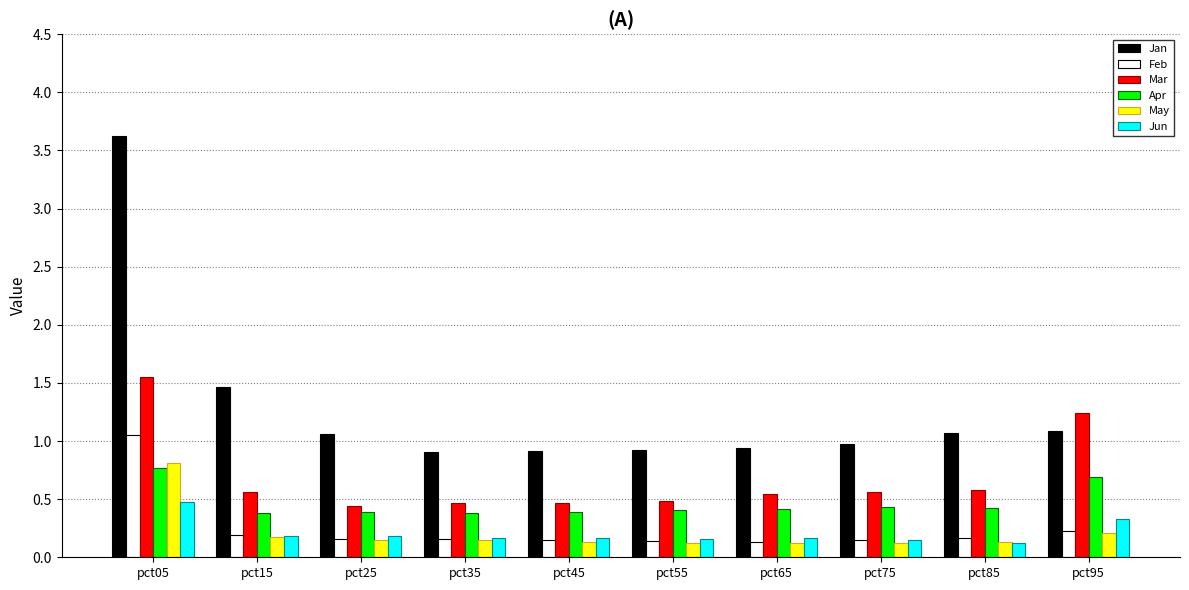

The Apr series shows 0.2 at pct35. True or false?

False